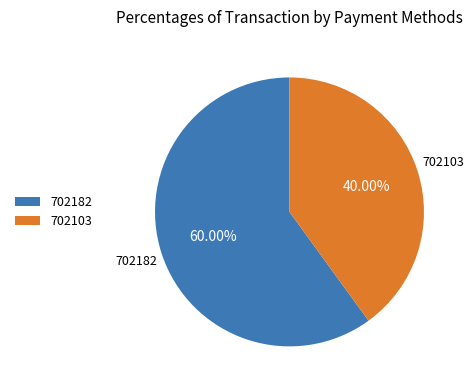

To the nearest percent, what is the average slice percentage?

50%